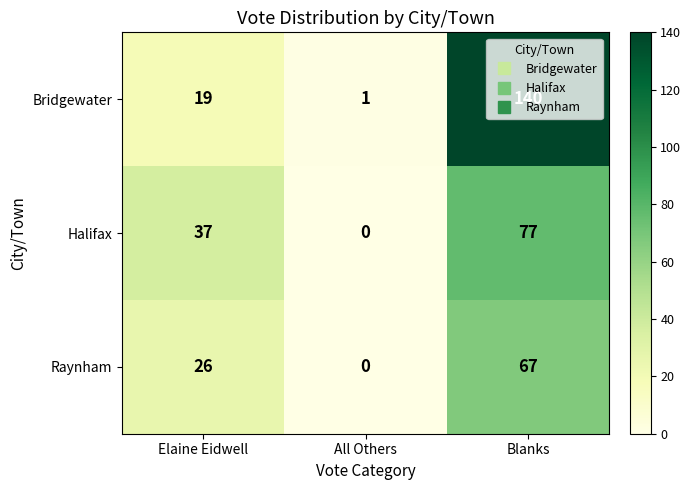

List the labels in order of Halifax value, smallest first.

All Others, Elaine Eidwell, Blanks